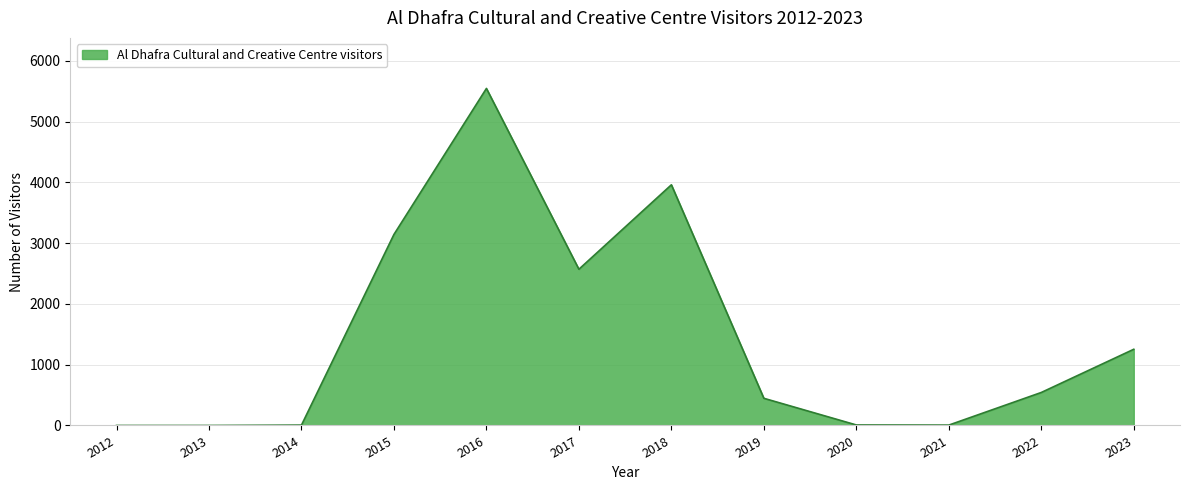

True or false: the data shows 543 at 2022.

True